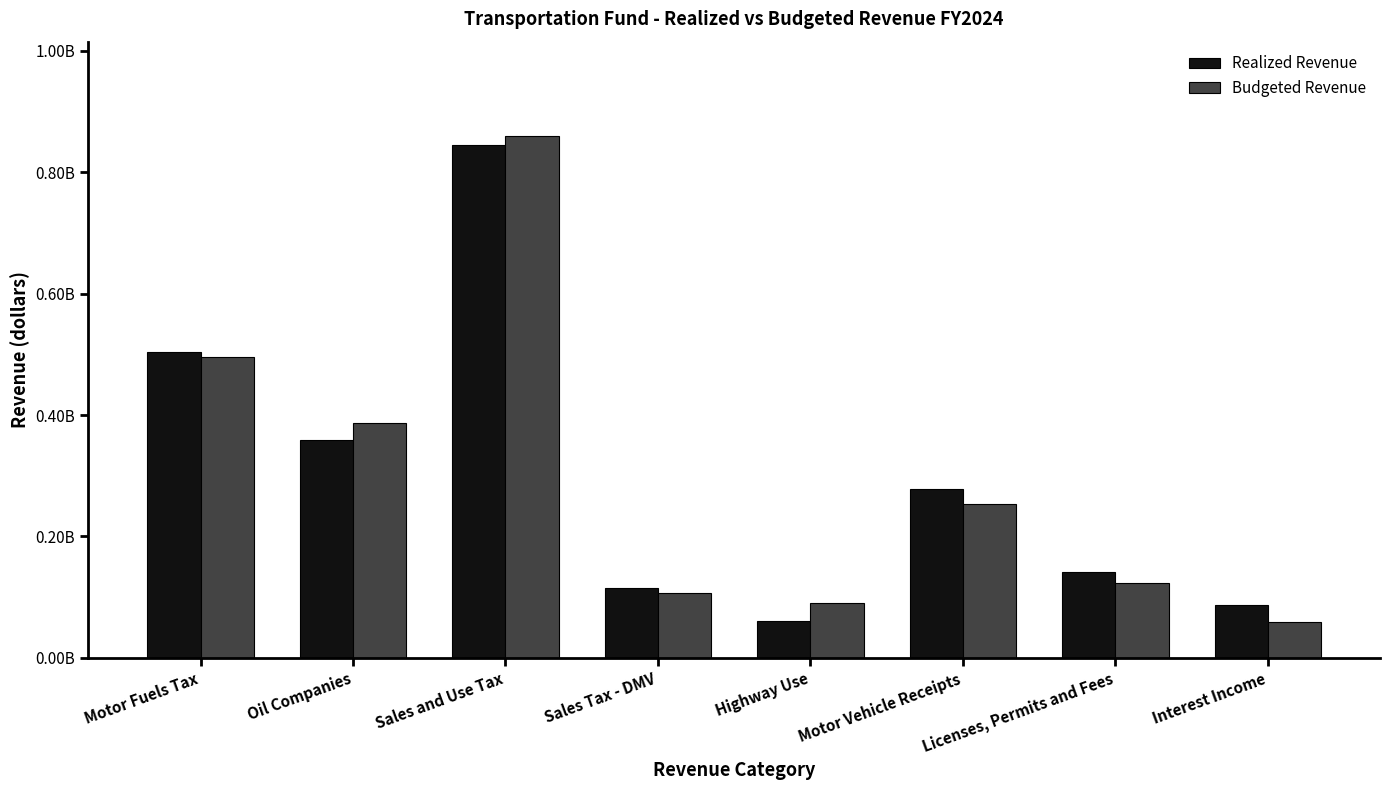

Does the chart contain stacked bars?

No